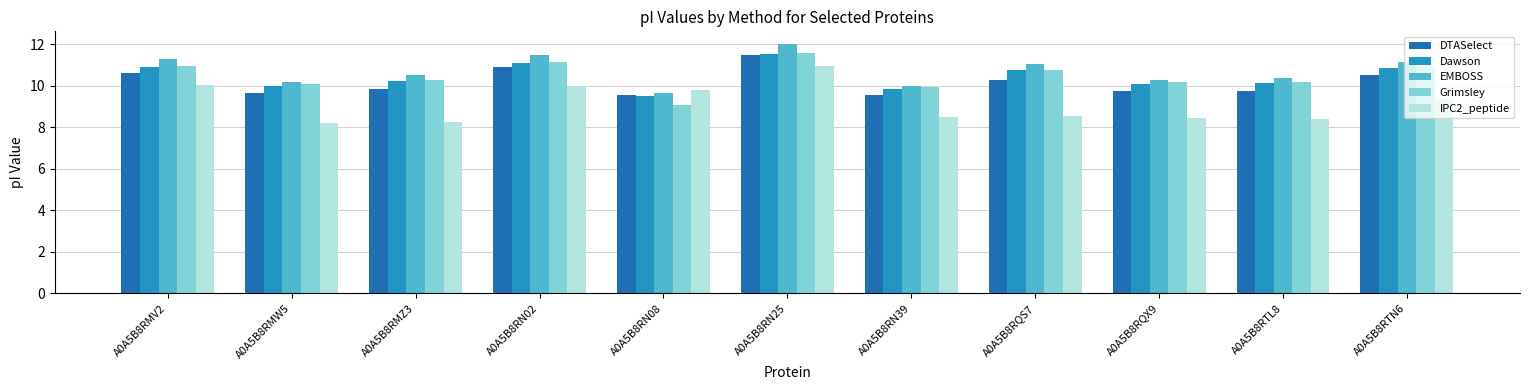

How many data points does each series have?

11